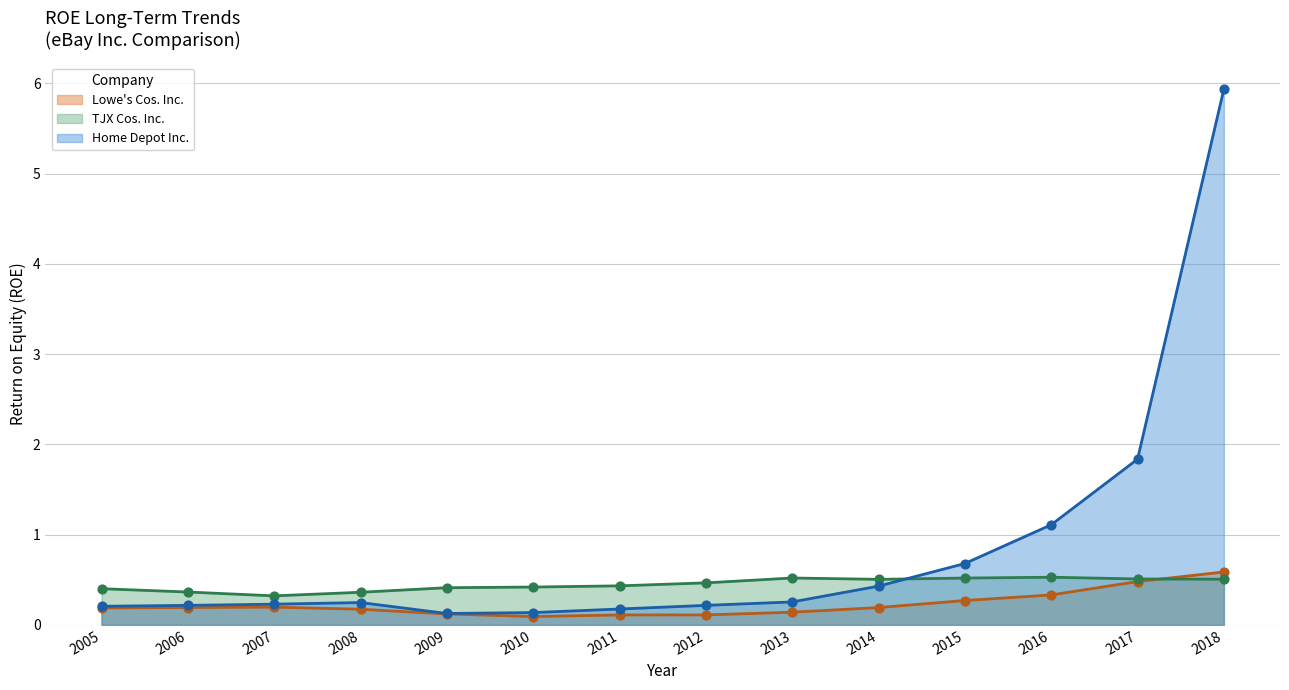

At which category is the sum across all series the highest?

2018